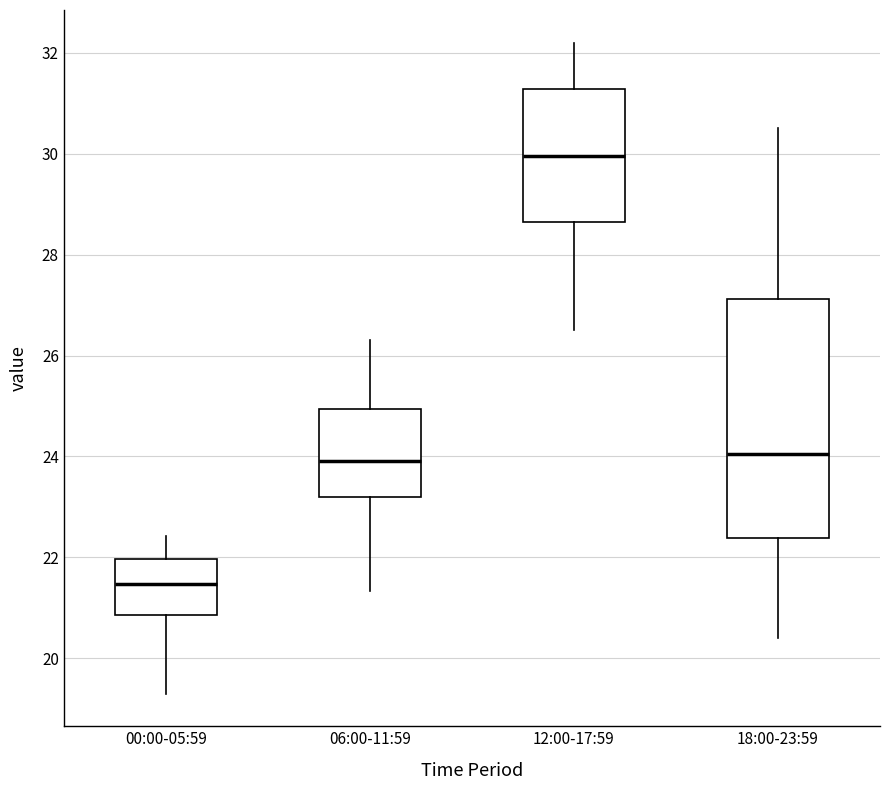

Which box is the tallest, from its lower edge to its upper edge?

18:00-23:59